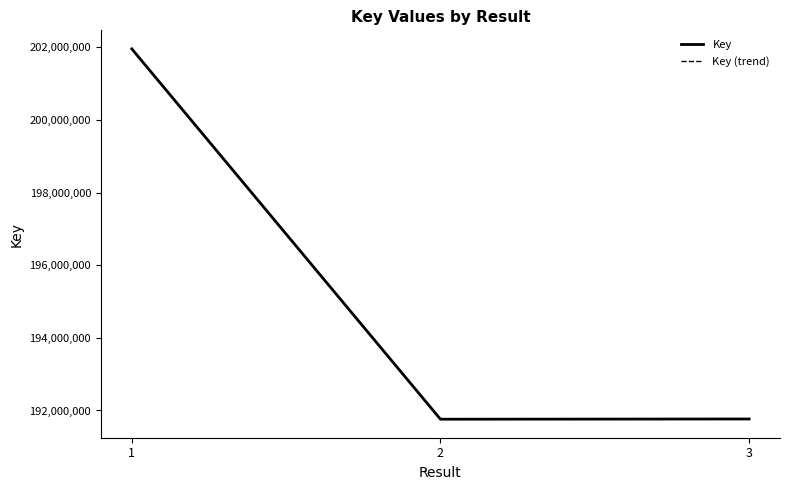

List the series in order of their peak value, lowest first.

Key, Key (trend)